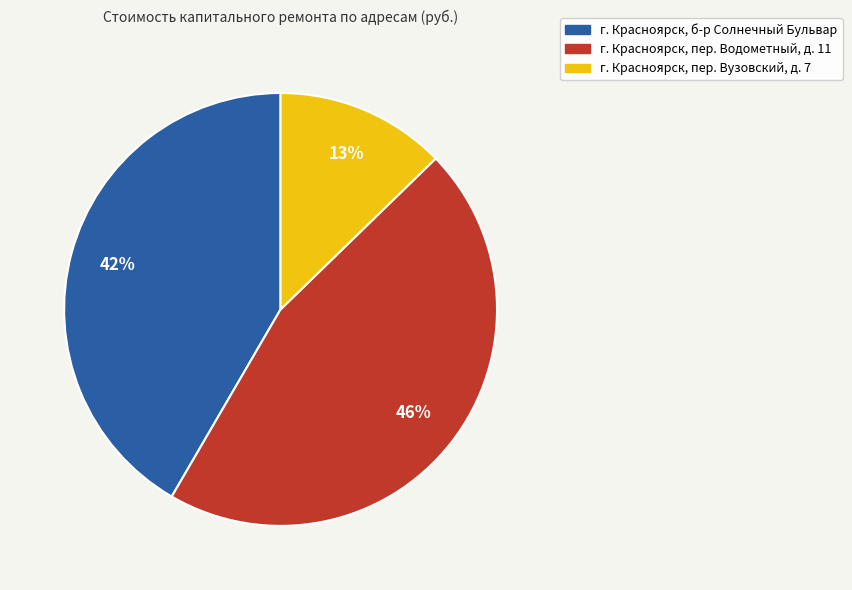

Does any single category account for the majority?

No